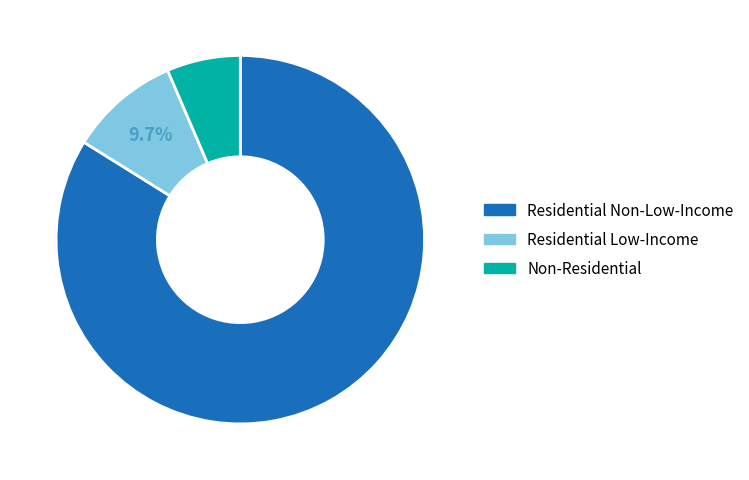

Which slice is the smallest?

Non-Residential